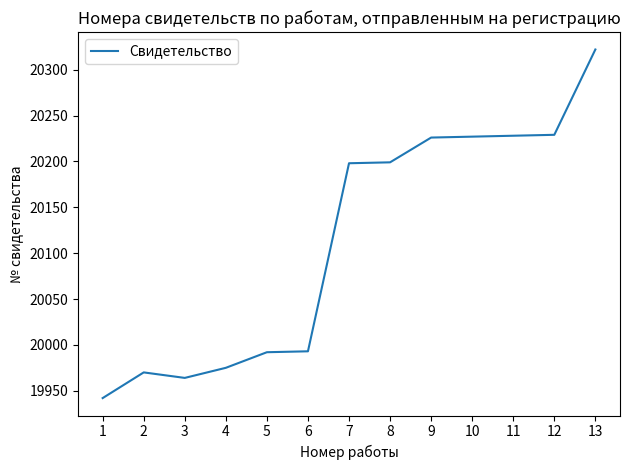

How many categories are shown in the chart?

13